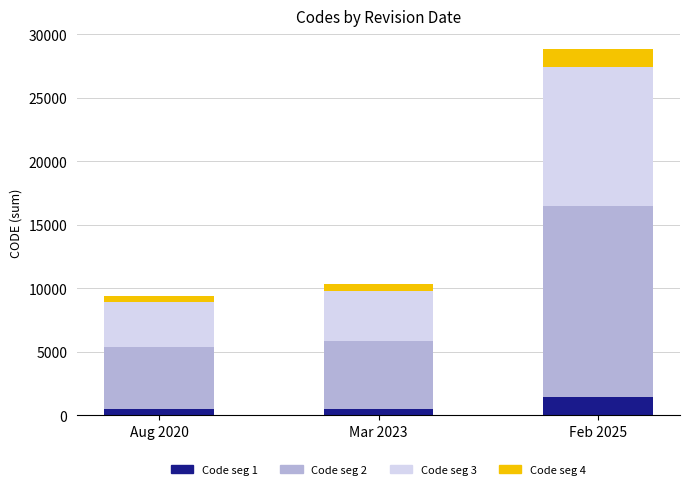

What is the average value of the Code seg 1 series?

809.4